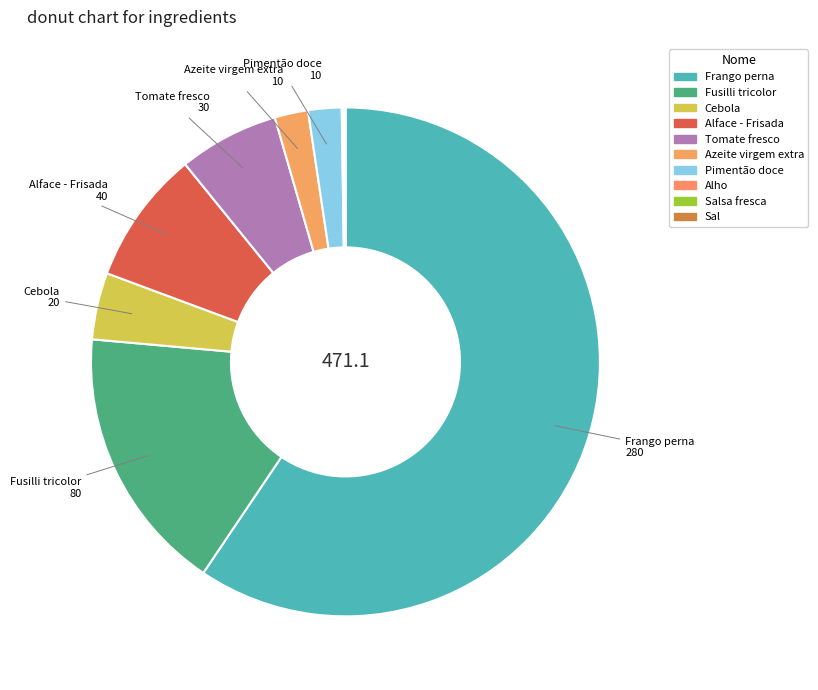

How many slices are in this pie chart?

10